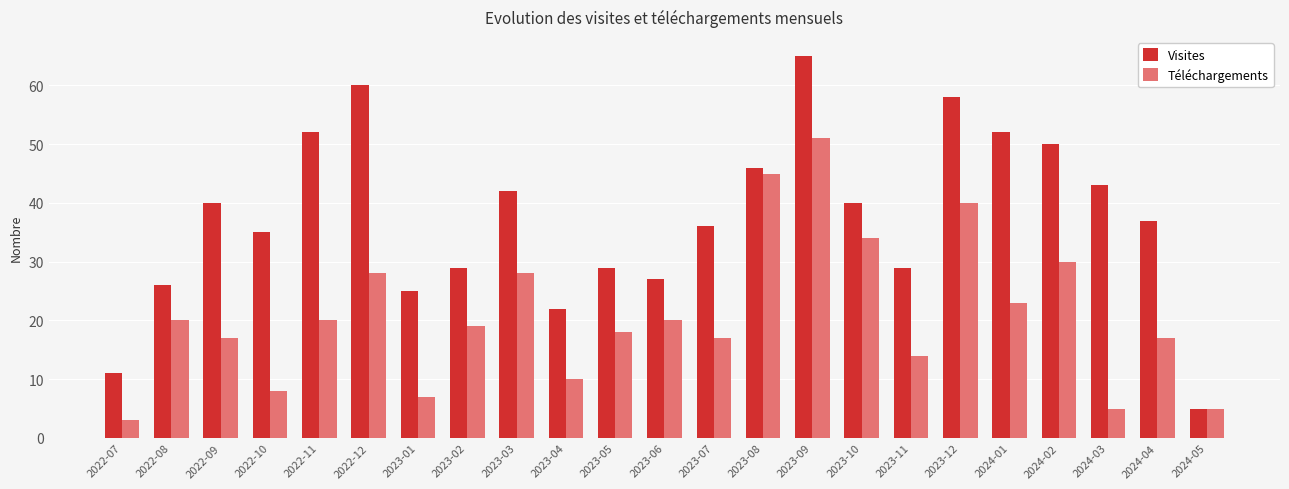

How many groups of bars are there?

23